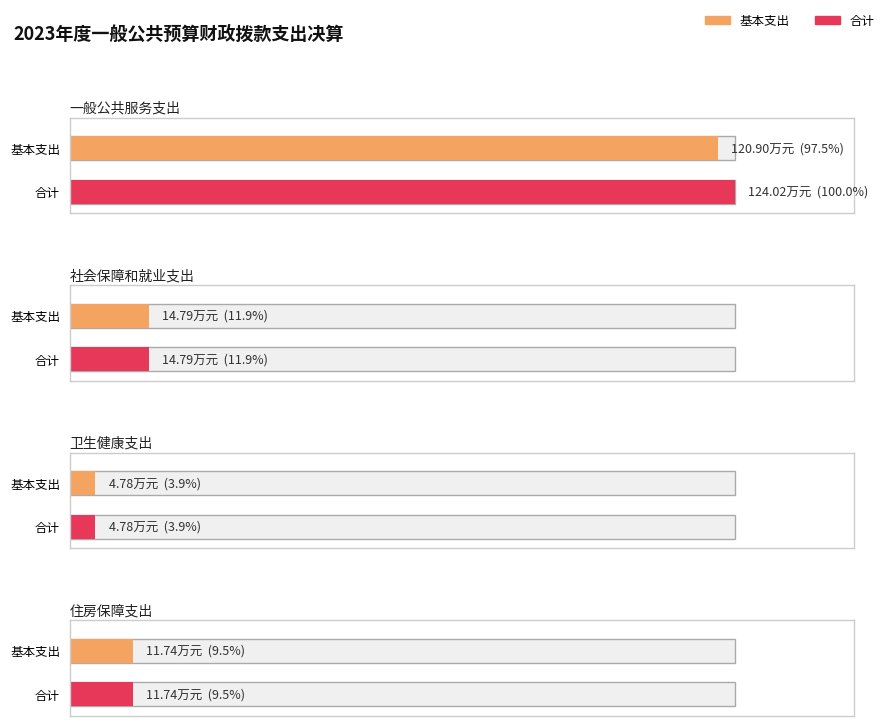

What position from the left is 社会保障和就业支出?

2